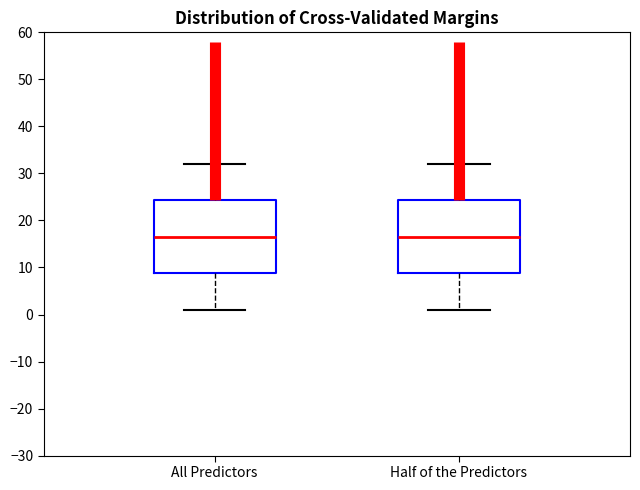

Where does the lower whisker of the box for Half of the Predictors end on the y-axis? The values are not printed on the chart, so give them approximately, as read against the axis.

1